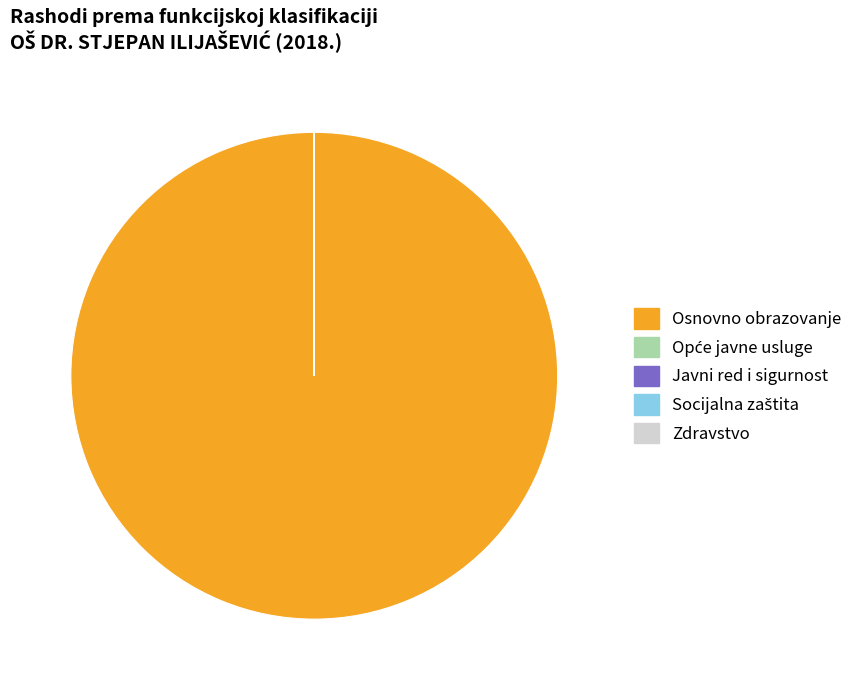

Which category has the biggest portion of the pie?

Osnovno obrazovanje